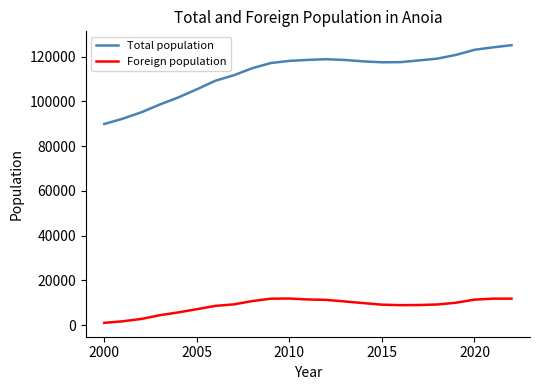

Which series has the largest total across all categories?

Total population